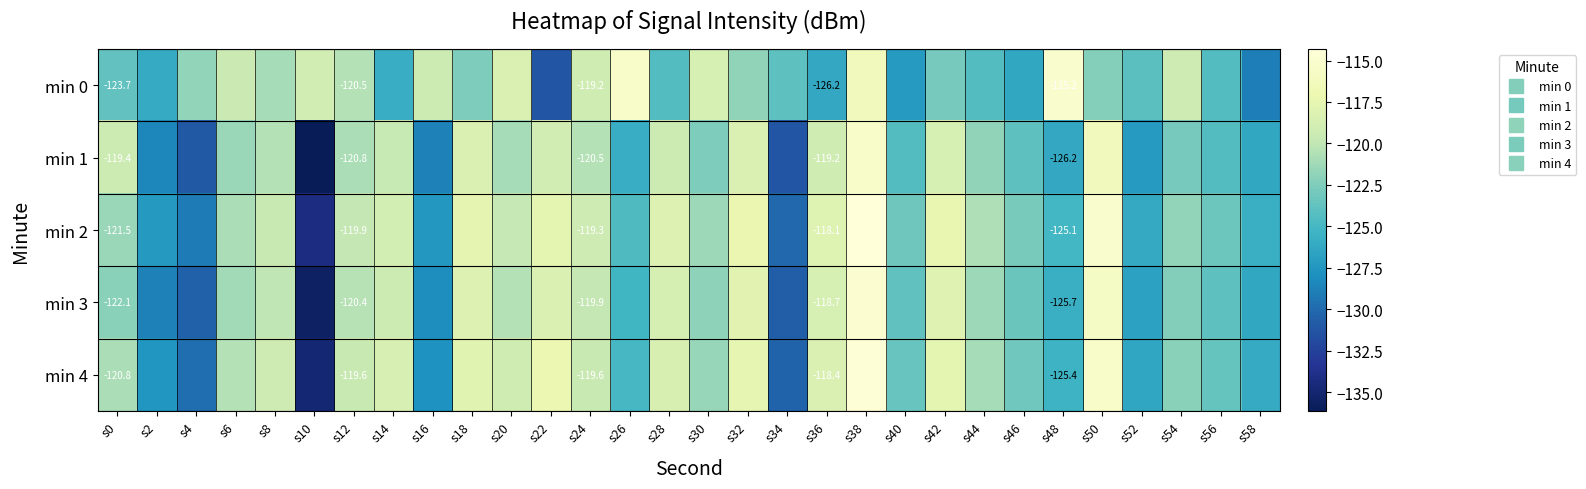

What is the lowest value of the min 1 series?

-136.2